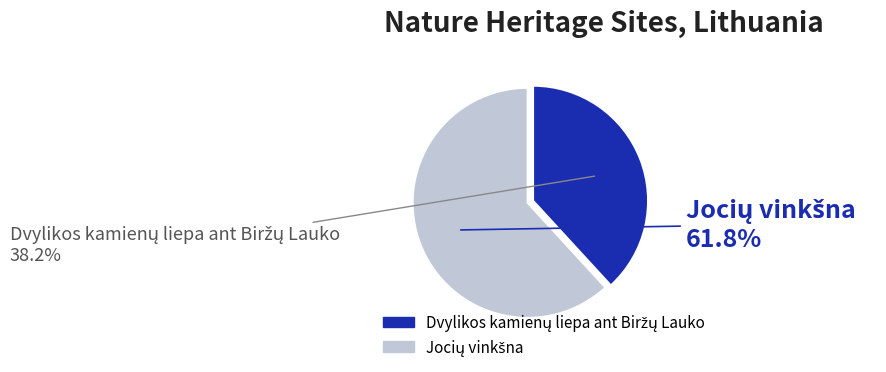

Is there any slice that represents more than half of the pie?

Yes